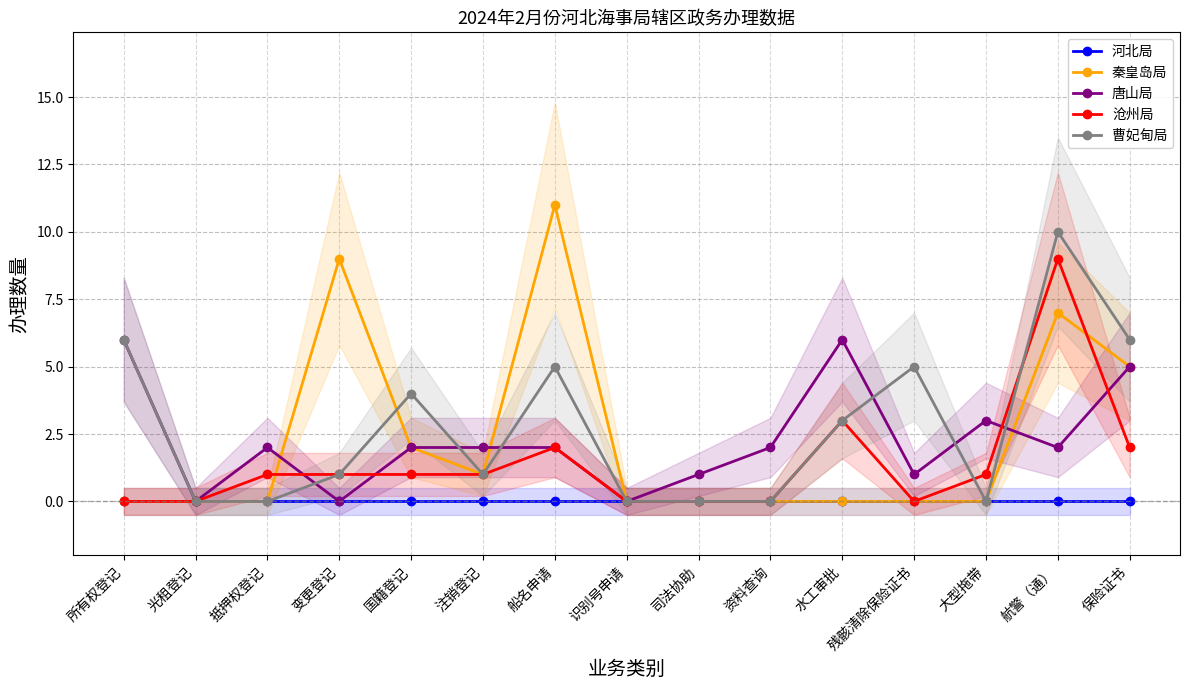

Is it true that 唐山局 equals 5 at 保险证书?

True